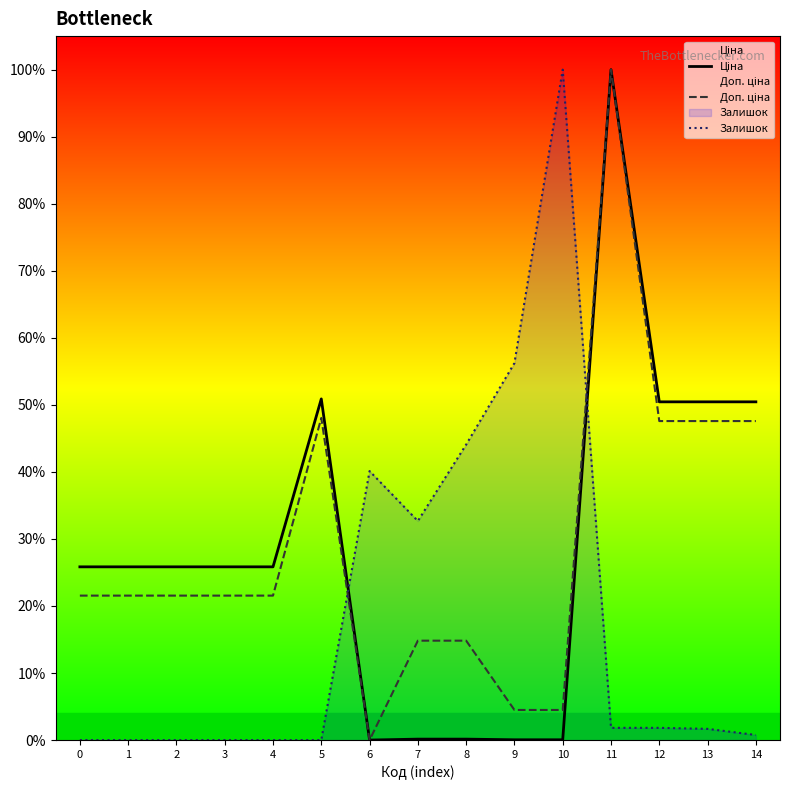

What is the maximum value shown in the chart?

1.0